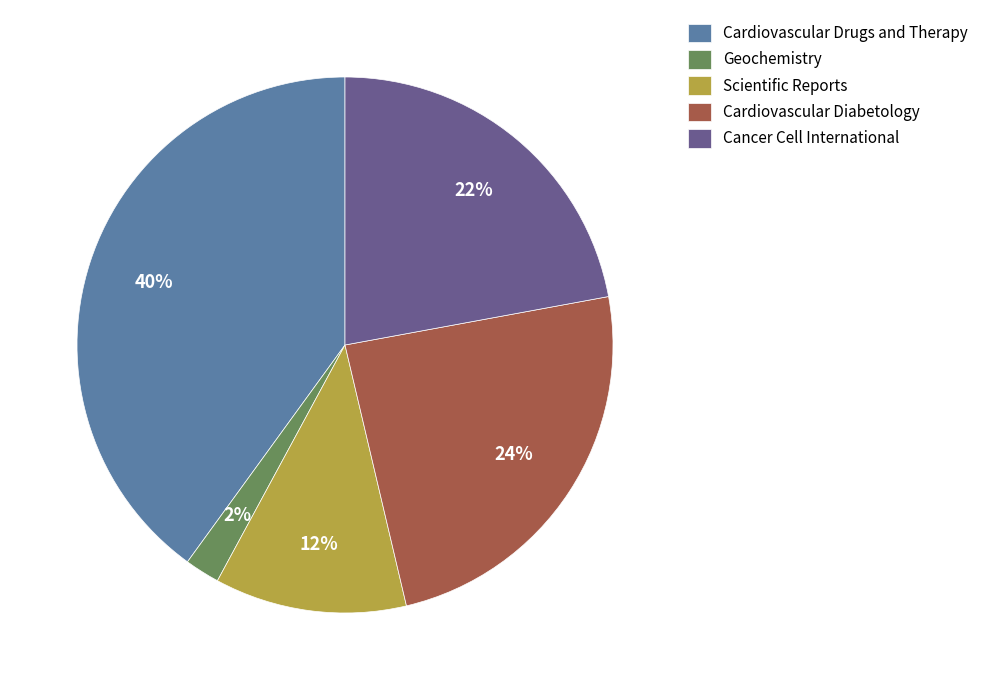

To the nearest percent, what is the average slice percentage?

20%